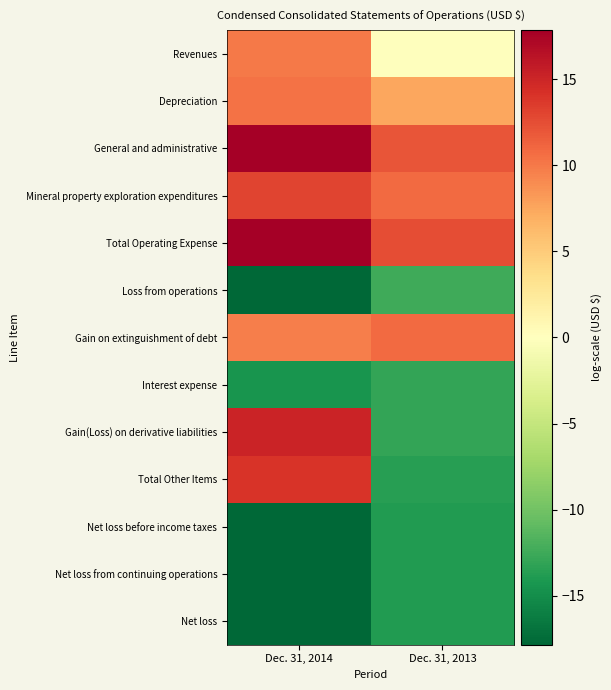

What is the minimum value shown in the chart?

-17.8